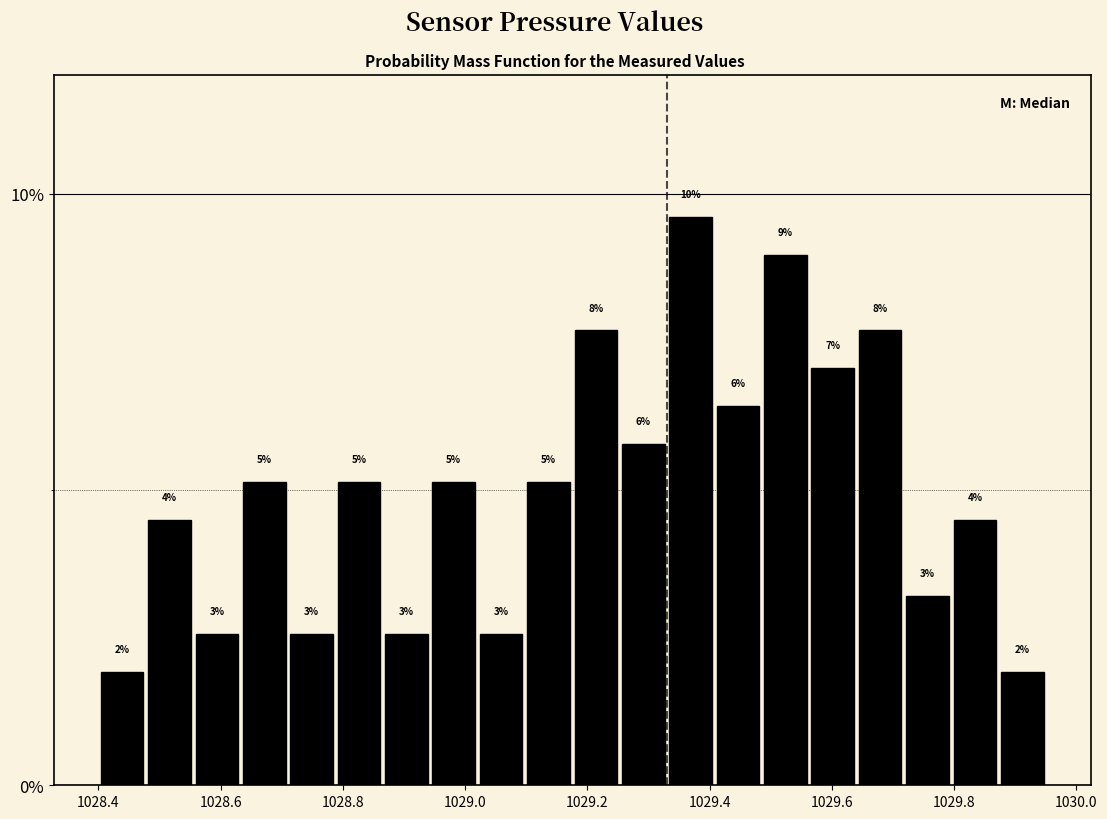

Read against the x-axis, roughly where is the centre of the tallest bar?

1029.36